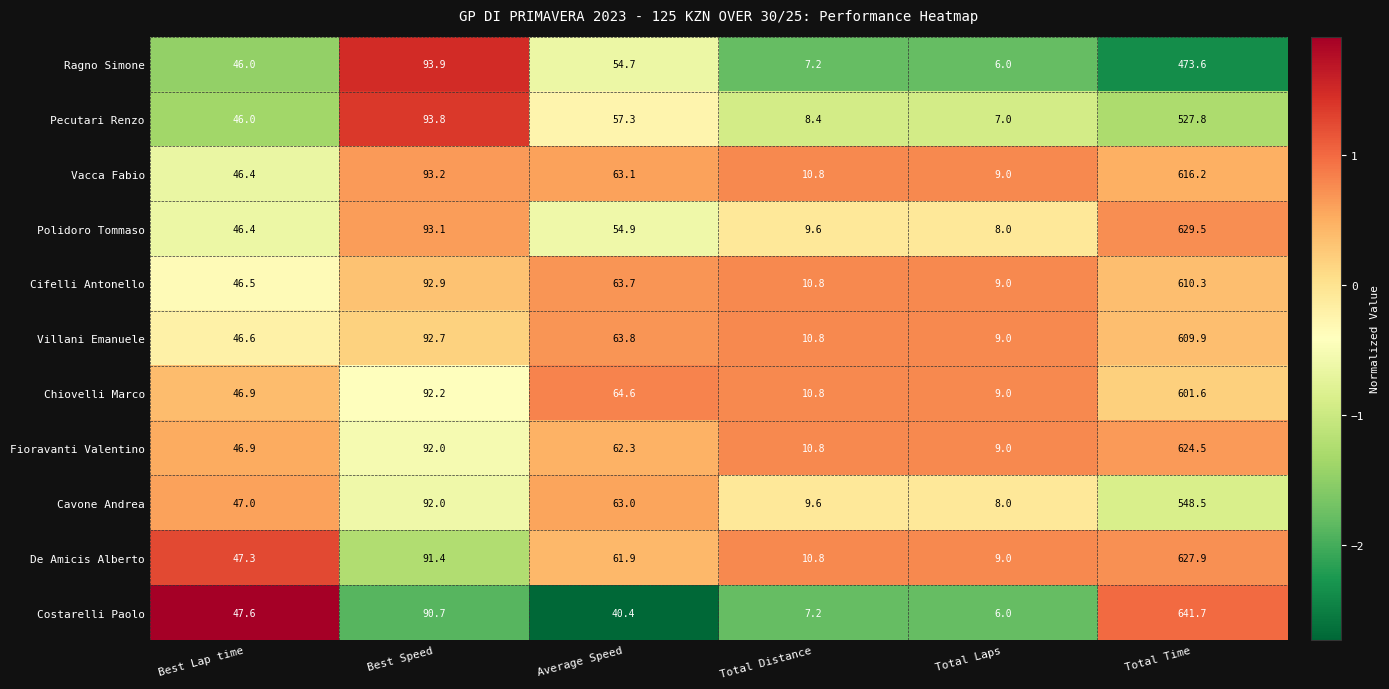

What is the difference between the highest and lowest values at Total Laps?

3.0